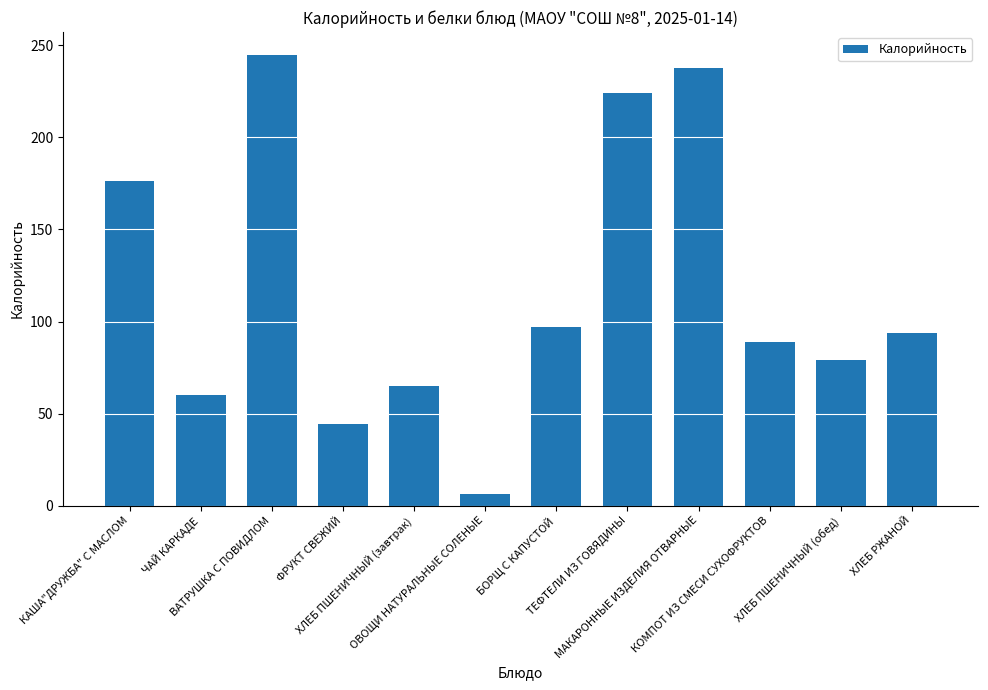

What is the smallest value displayed?

6.5